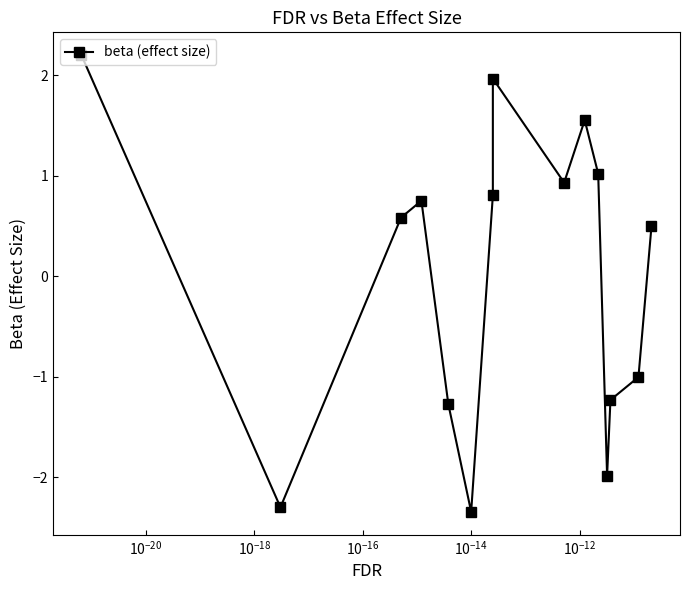

How many points are lower than both their immediate neighbors (excluding endpoints)?

4